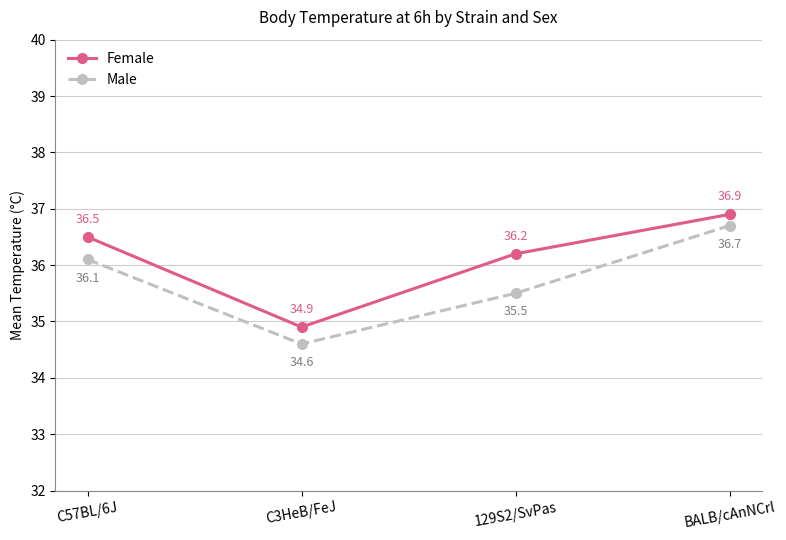

What is the lowest value of the Male series?

34.6